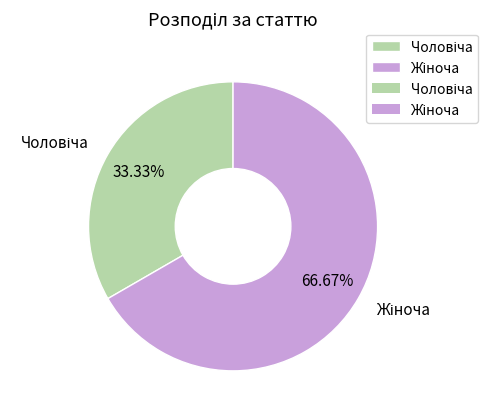

Is there a majority slice in this chart?

Yes